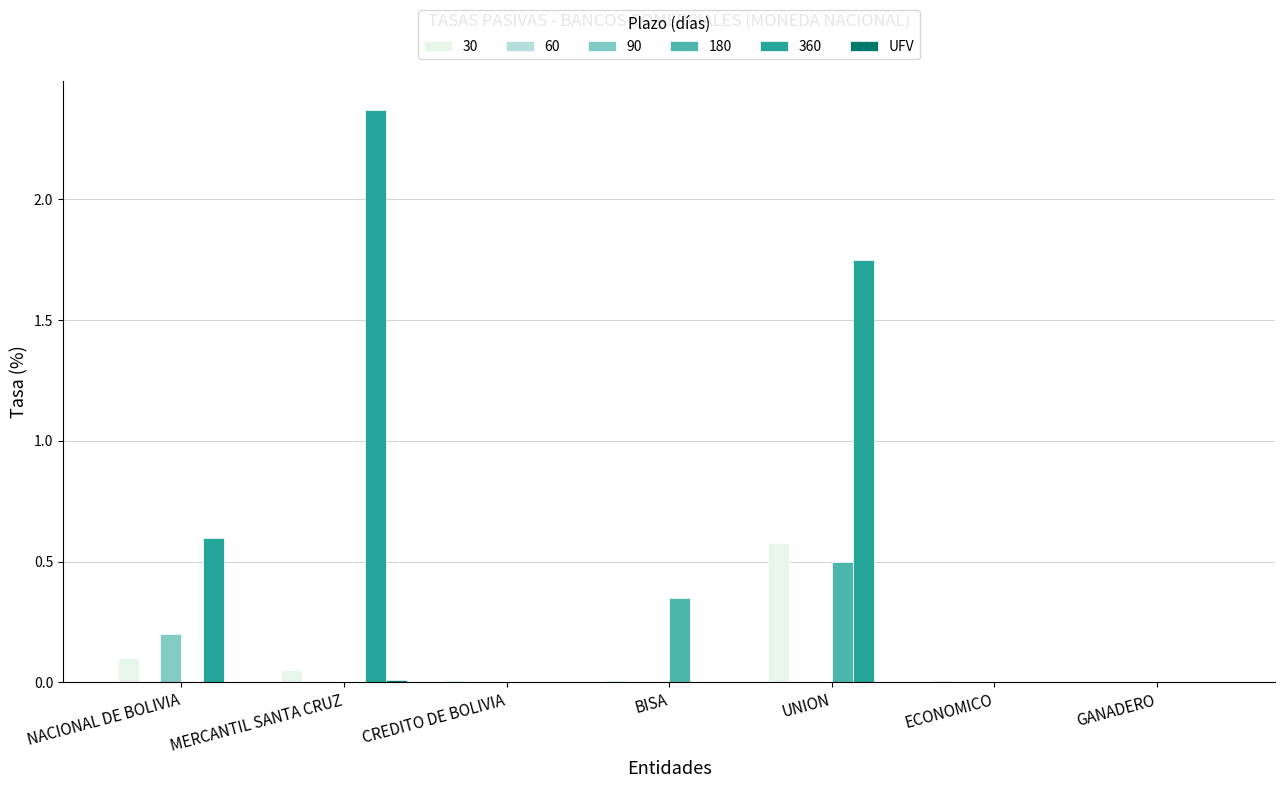

True or false: 30 has a value of 0.4 at GANADERO.

False